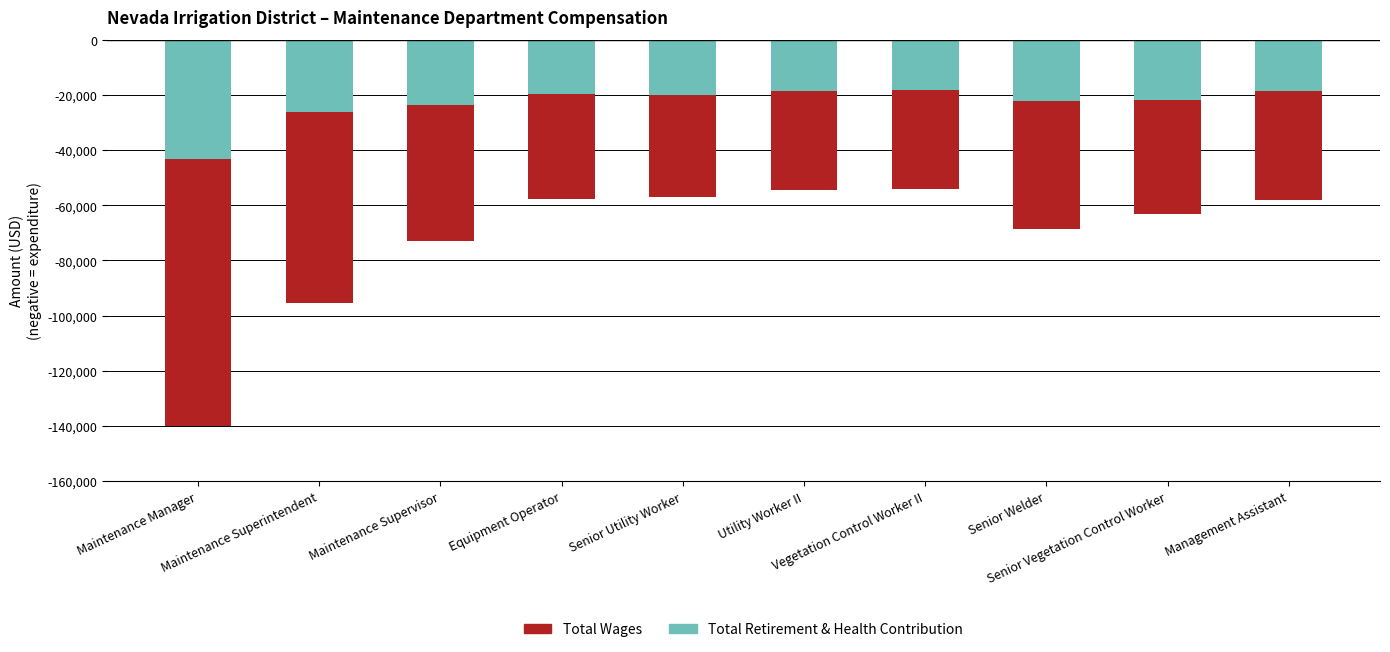

The Total Retirement & Health Contribution series shows -26040 at Maintenance Superintendent. True or false?

True